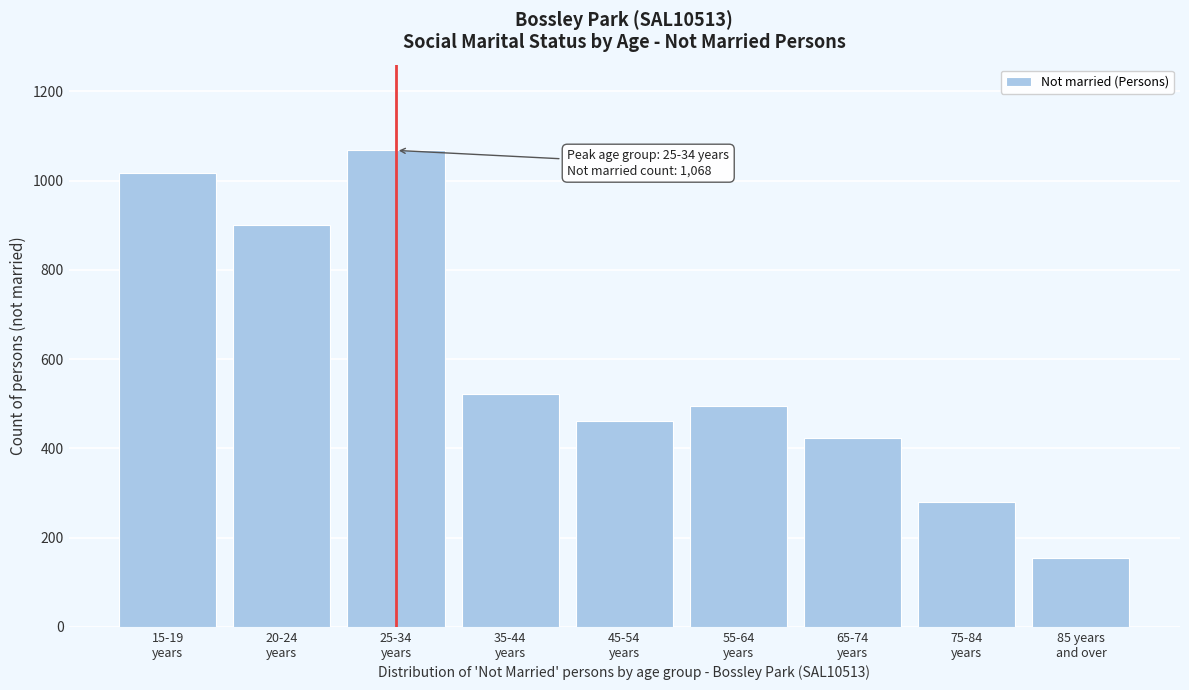

Reading left to right, what are all the values shown in this chart?

1018	901	1068	523	461	494	423	279	155